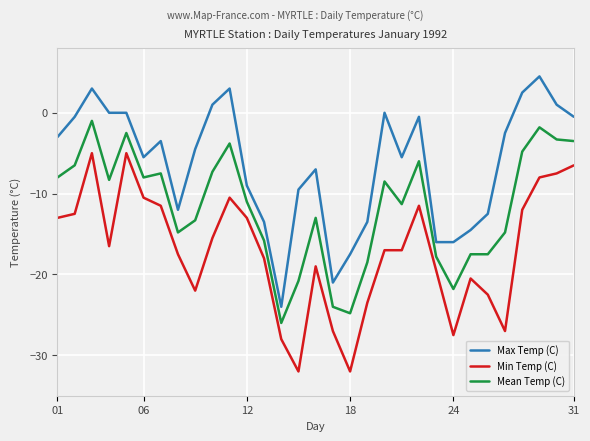

Reading left to right, extract all data points from this chart.

Max Temp (C): -3.0	-0.5	3.0	0.0	0.0	-5.5	-3.5	-12.0	-4.5	1.0	3.0	-9.0	-13.5	-24.0	-9.5	-7.0	-21.0	-17.5	-13.5	0.0	-5.5	-0.5	-16.0	-16.0	-14.5	-12.5	-2.5	2.5	4.5	1.0	-0.5
Min Temp (C): -13.0	-12.5	-5.0	-16.5	-5.0	-10.5	-11.5	-17.5	-22.0	-15.5	-10.5	-13.0	-18.0	-28.0	-32.0	-19.0	-27.0	-32.0	-23.5	-17.0	-17.0	-11.5	-19.5	-27.5	-20.5	-22.5	-27.0	-12.0	-8.0	-7.5	-6.5
Mean Temp (C): -8.0	-6.5	-1.0	-8.3	-2.5	-8.0	-7.5	-14.8	-13.3	-7.3	-3.8	-11.0	-15.8	-26.0	-20.8	-13.0	-24.0	-24.8	-18.5	-8.5	-11.3	-6.0	-17.8	-21.8	-17.5	-17.5	-14.8	-4.8	-1.8	-3.3	-3.5